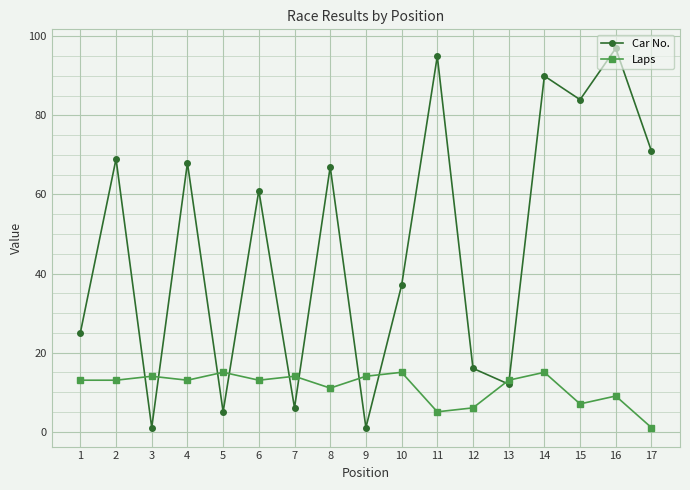

What is the approximate value of Car No. at 8?

67